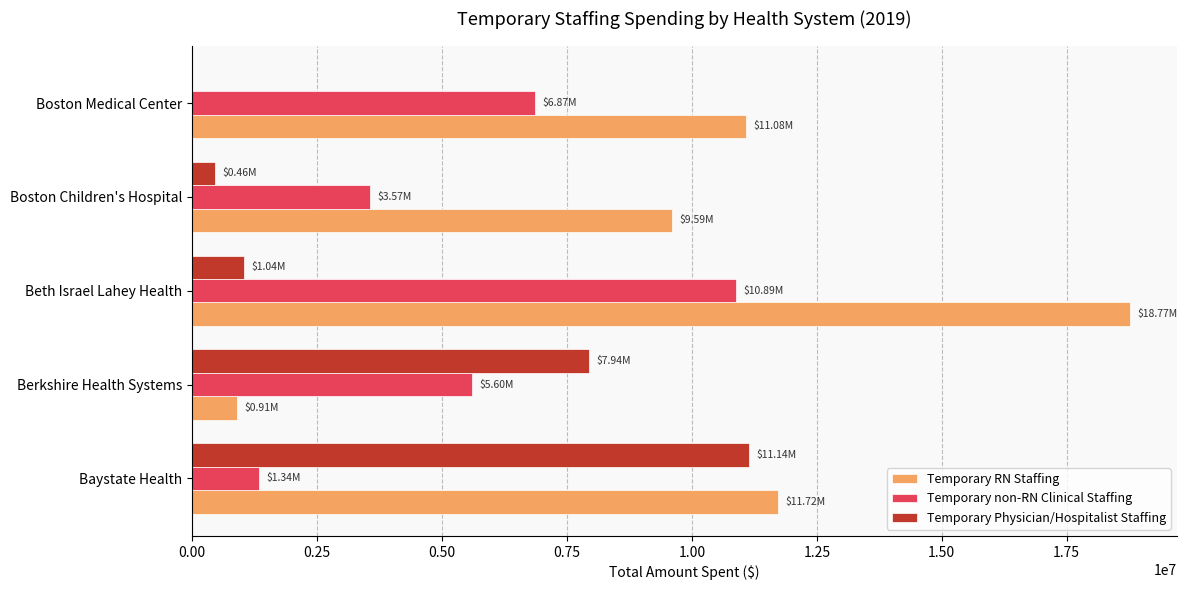

Which series has the largest total across all categories?

Temporary RN Staffing